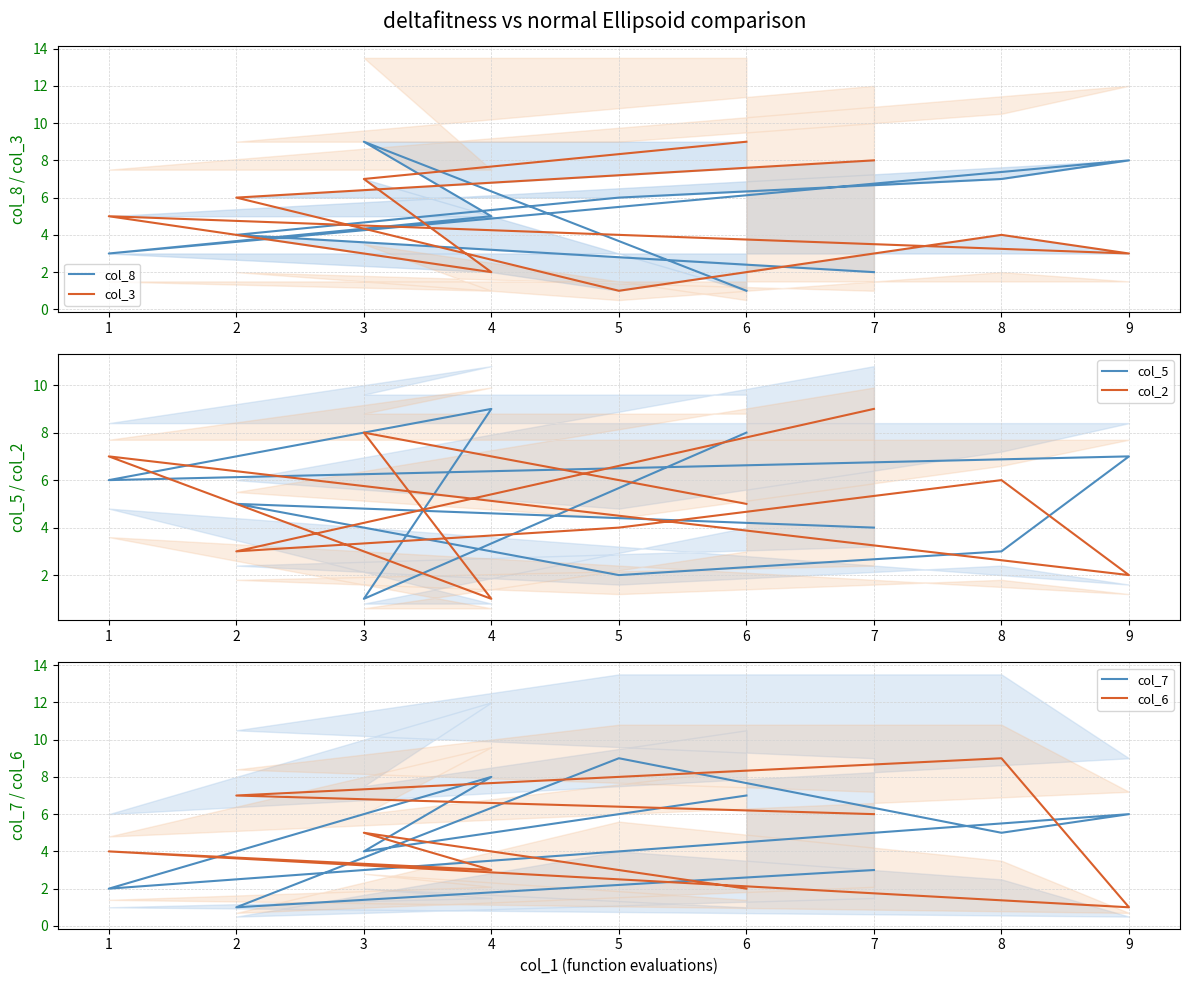

Which series has the widest spread of values?

col_8